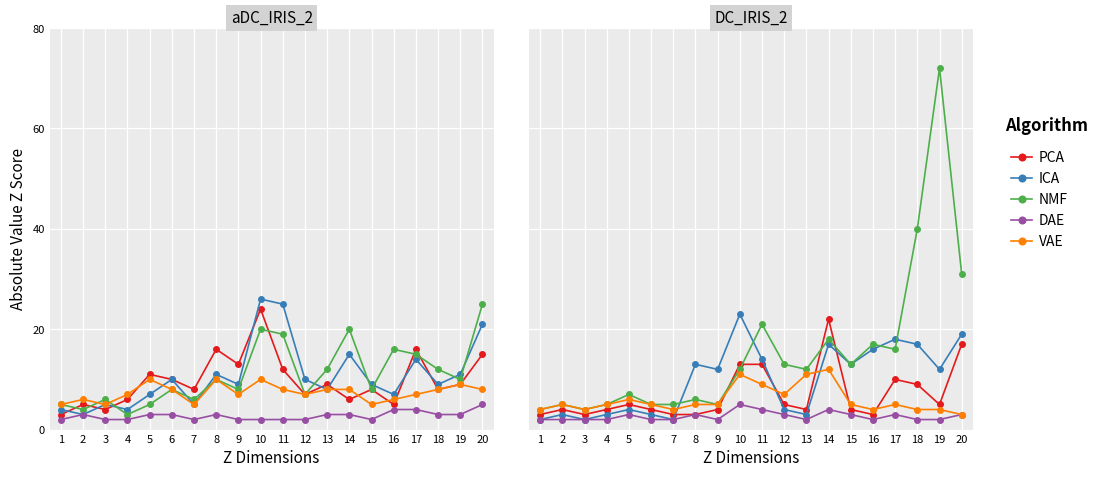

List the labels in order of PCA value, largest first.

14, 20, 10, 11, 17, 18, 5, 12, 19, 2, 4, 6, 9, 13, 15, 1, 3, 7, 8, 16